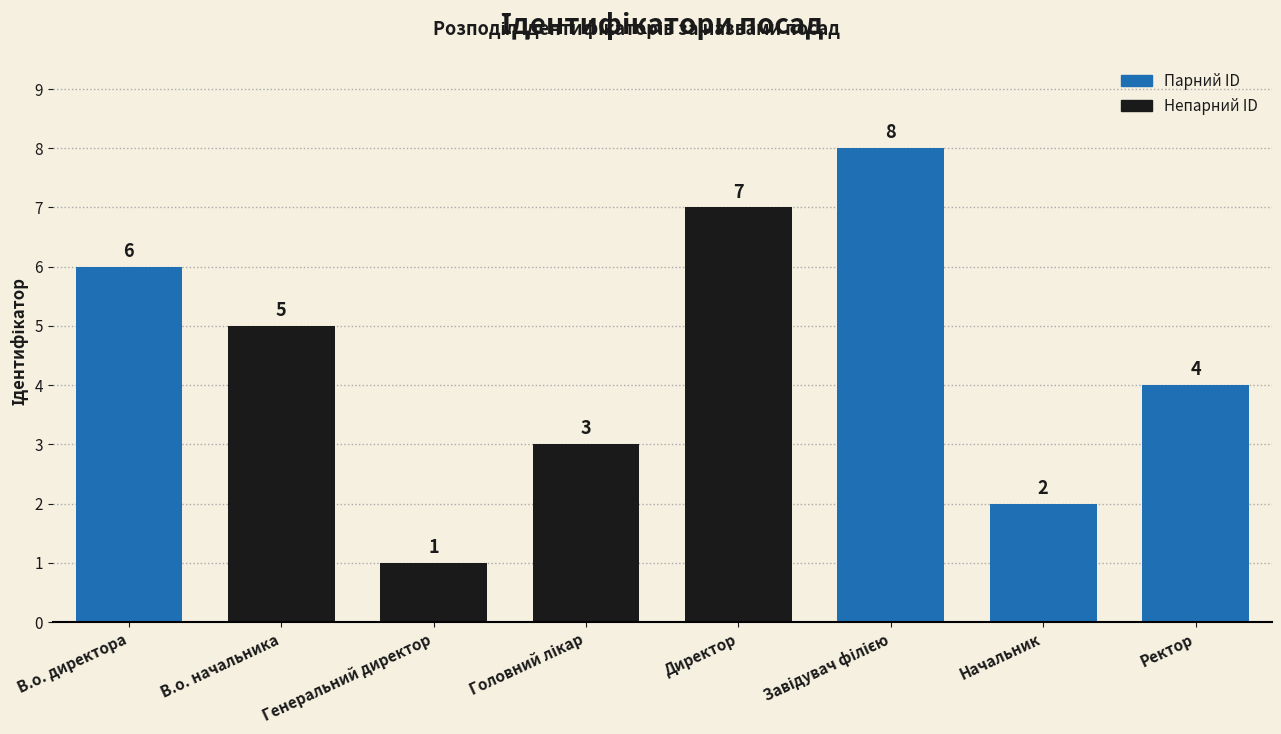

What is the difference between the values at Директор and Начальник?

5